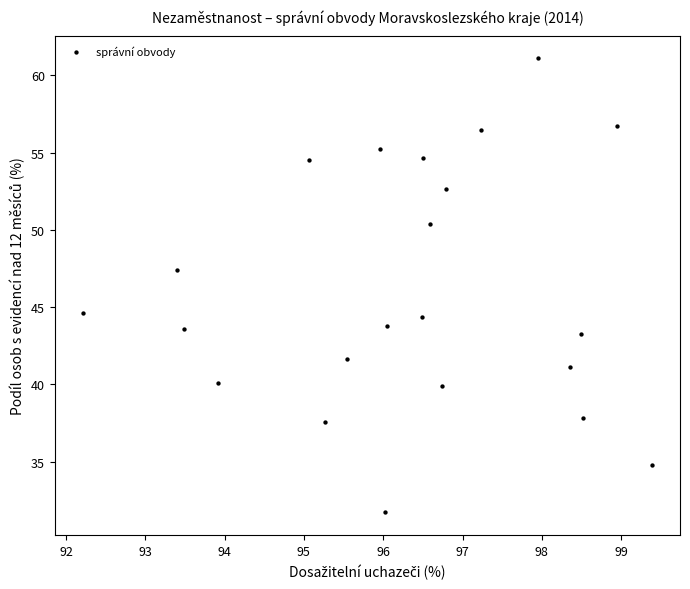

What is the range of Y values (max minus min)?

29.4